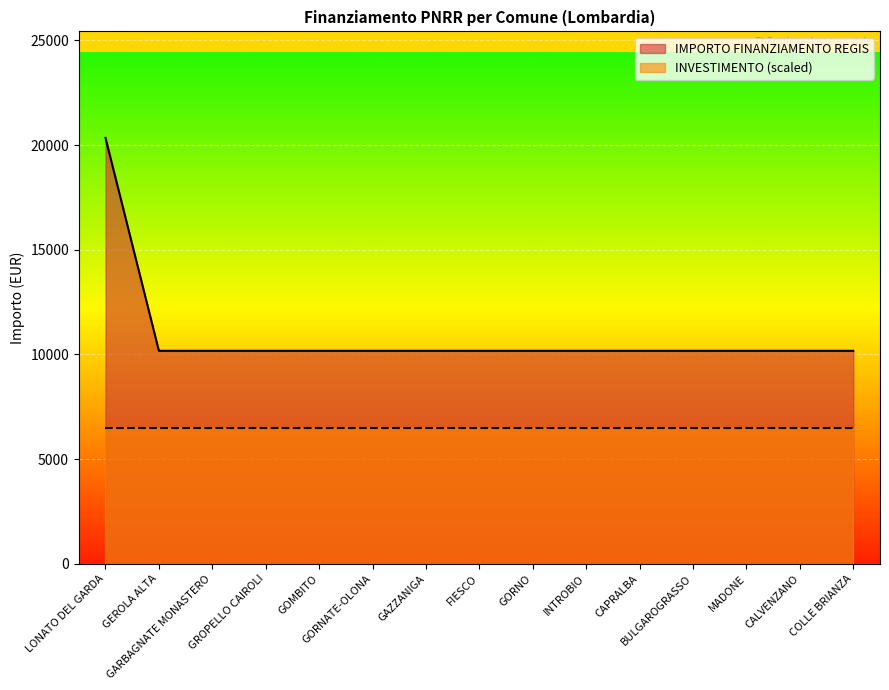

True or false: there are more than 1 points higher than both neighbors.

False